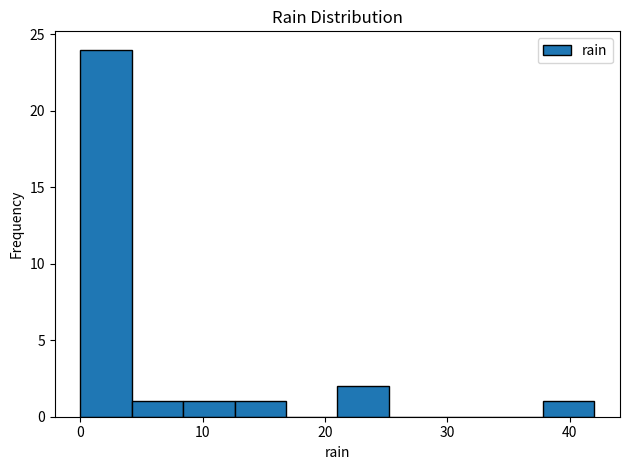

Reading left to right, transcribe this chart: for each bar, give the range it covers on the x-axis and its height. Neither the bar edges nor the heights are printed on the chart, so give them approximately, as read against the axes.

0.0 to 4.2: 24
4.2 to 8.4: 1
8.4 to 12.6: 1
12.6 to 16.8: 1
16.8 to 21.0: 0
21.0 to 25.2: 2
25.2 to 29.4: 0
29.4 to 33.6: 0
33.6 to 37.8: 0
37.8 to 42.0: 1